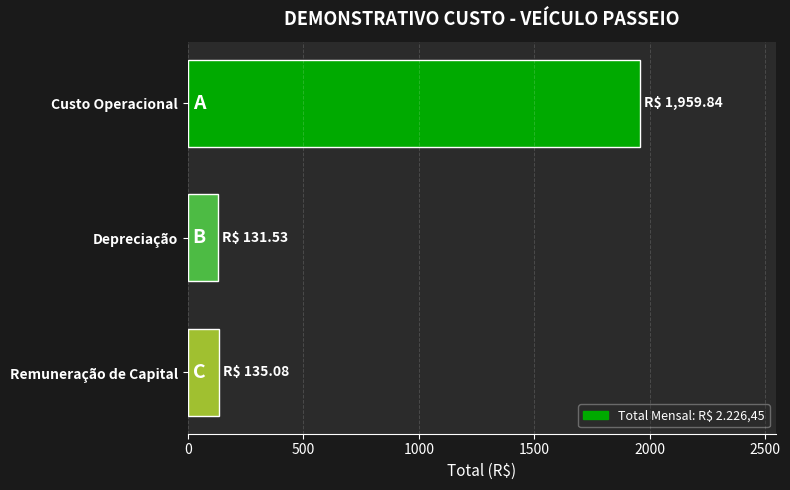

What is the label of the 3rd bar from the top?

Remuneração de Capital